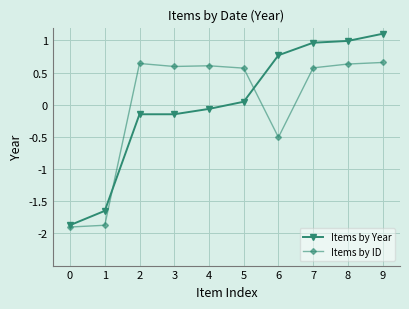

The Items by Year series shows -1.9 at 0. True or false?

True